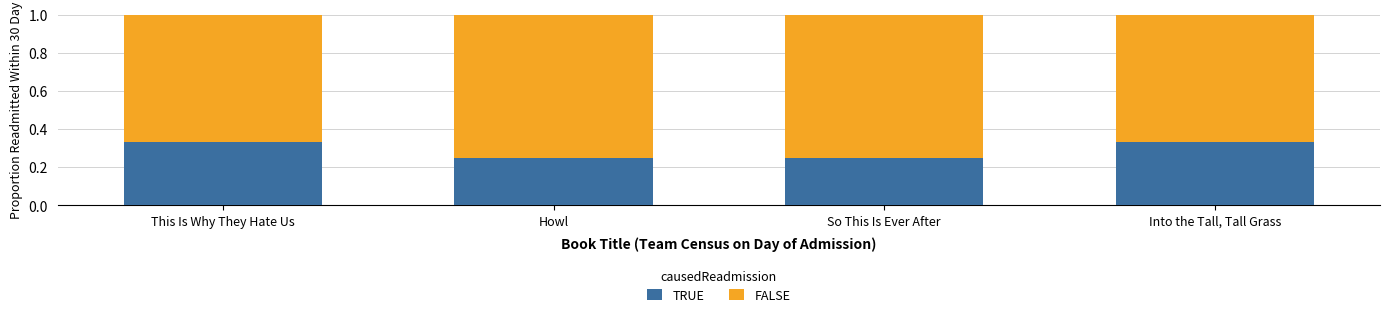

Are the bars grouped side by side (vs. stacked)?

No